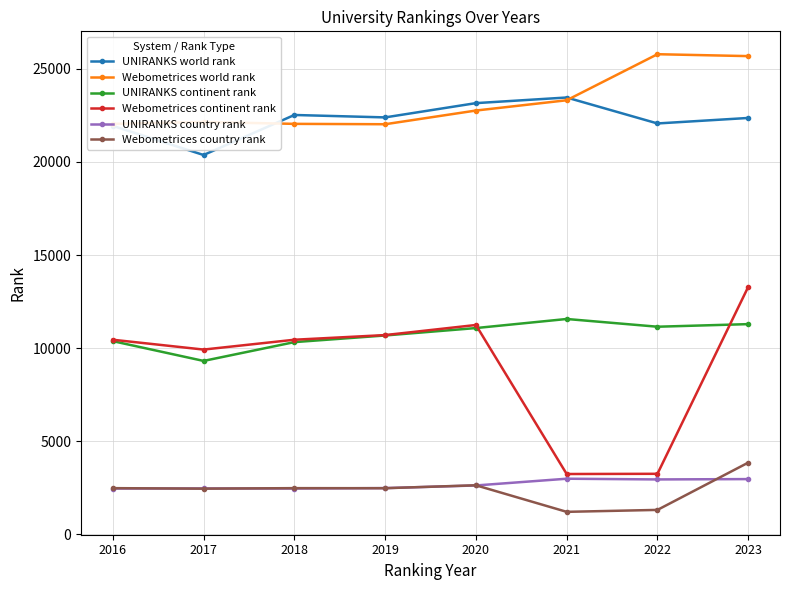

True or false: Webometrices country rank and UNIRANKS world rank cross at least once.

False